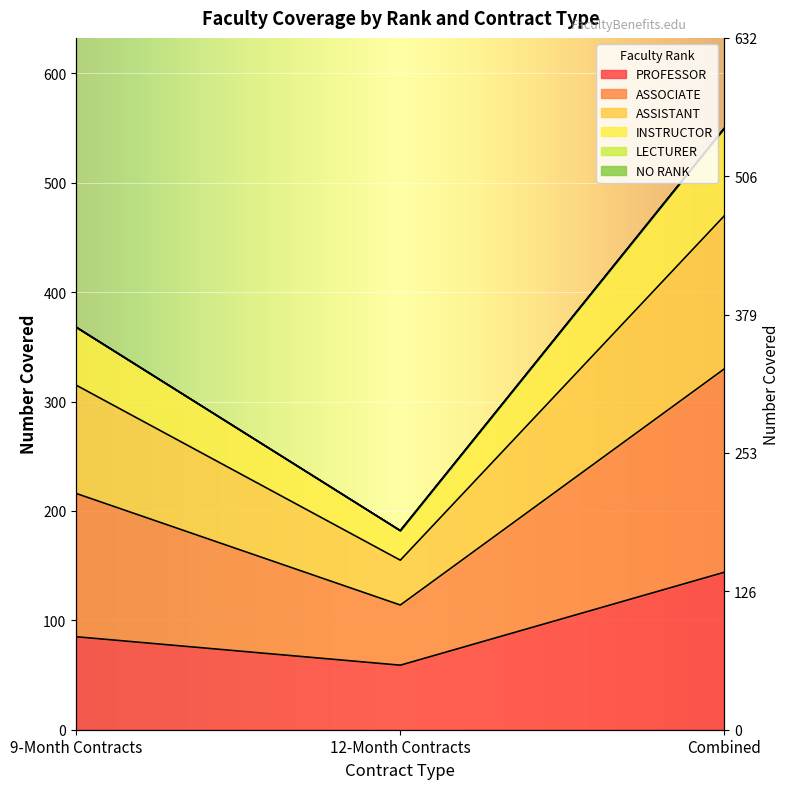

Which category has the lowest value in the ASSOCIATE series?

12-Month Contracts